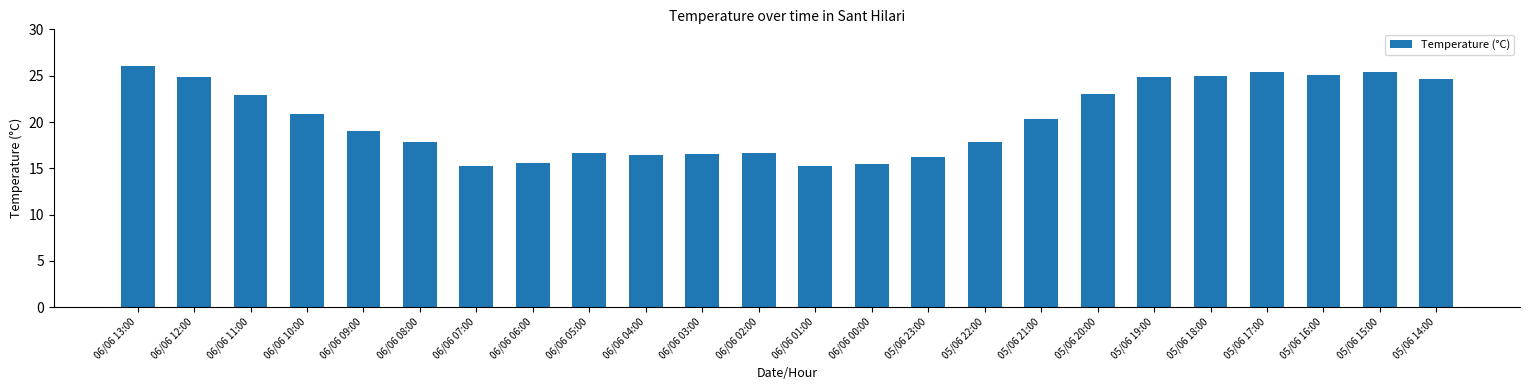

What is the ratio of the value at 05/06 17:00 to the value at 05/06 19:00?

1.0